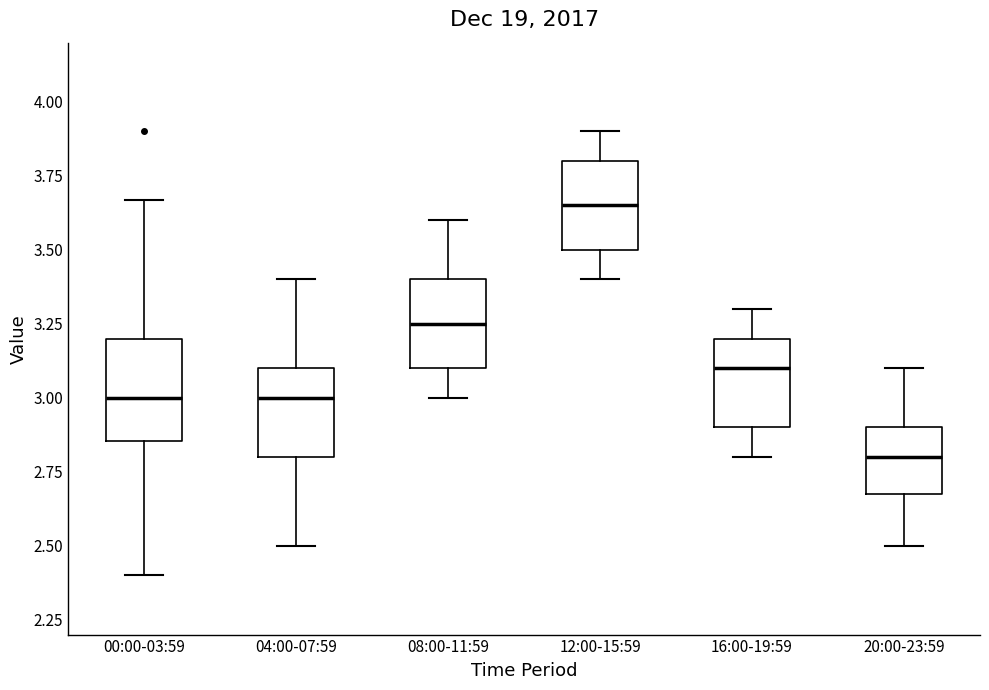

Reading left to right, transcribe this box plot: for each box, give where its median line is, the range the box spans, and where its two whiskers end, as read against the y-axis. The values are not printed on the chart, so give them approximately, as read against the axis.

00:00-03:59: median 3.00, box 2.85 to 3.20, whiskers 2.40 to 3.65
04:00-07:59: median 3.00, box 2.80 to 3.10, whiskers 2.50 to 3.40
08:00-11:59: median 3.25, box 3.10 to 3.40, whiskers 3.00 to 3.60
12:00-15:59: median 3.65, box 3.50 to 3.80, whiskers 3.40 to 3.90
16:00-19:59: median 3.10, box 2.90 to 3.20, whiskers 2.80 to 3.30
20:00-23:59: median 2.80, box 2.70 to 2.90, whiskers 2.50 to 3.10